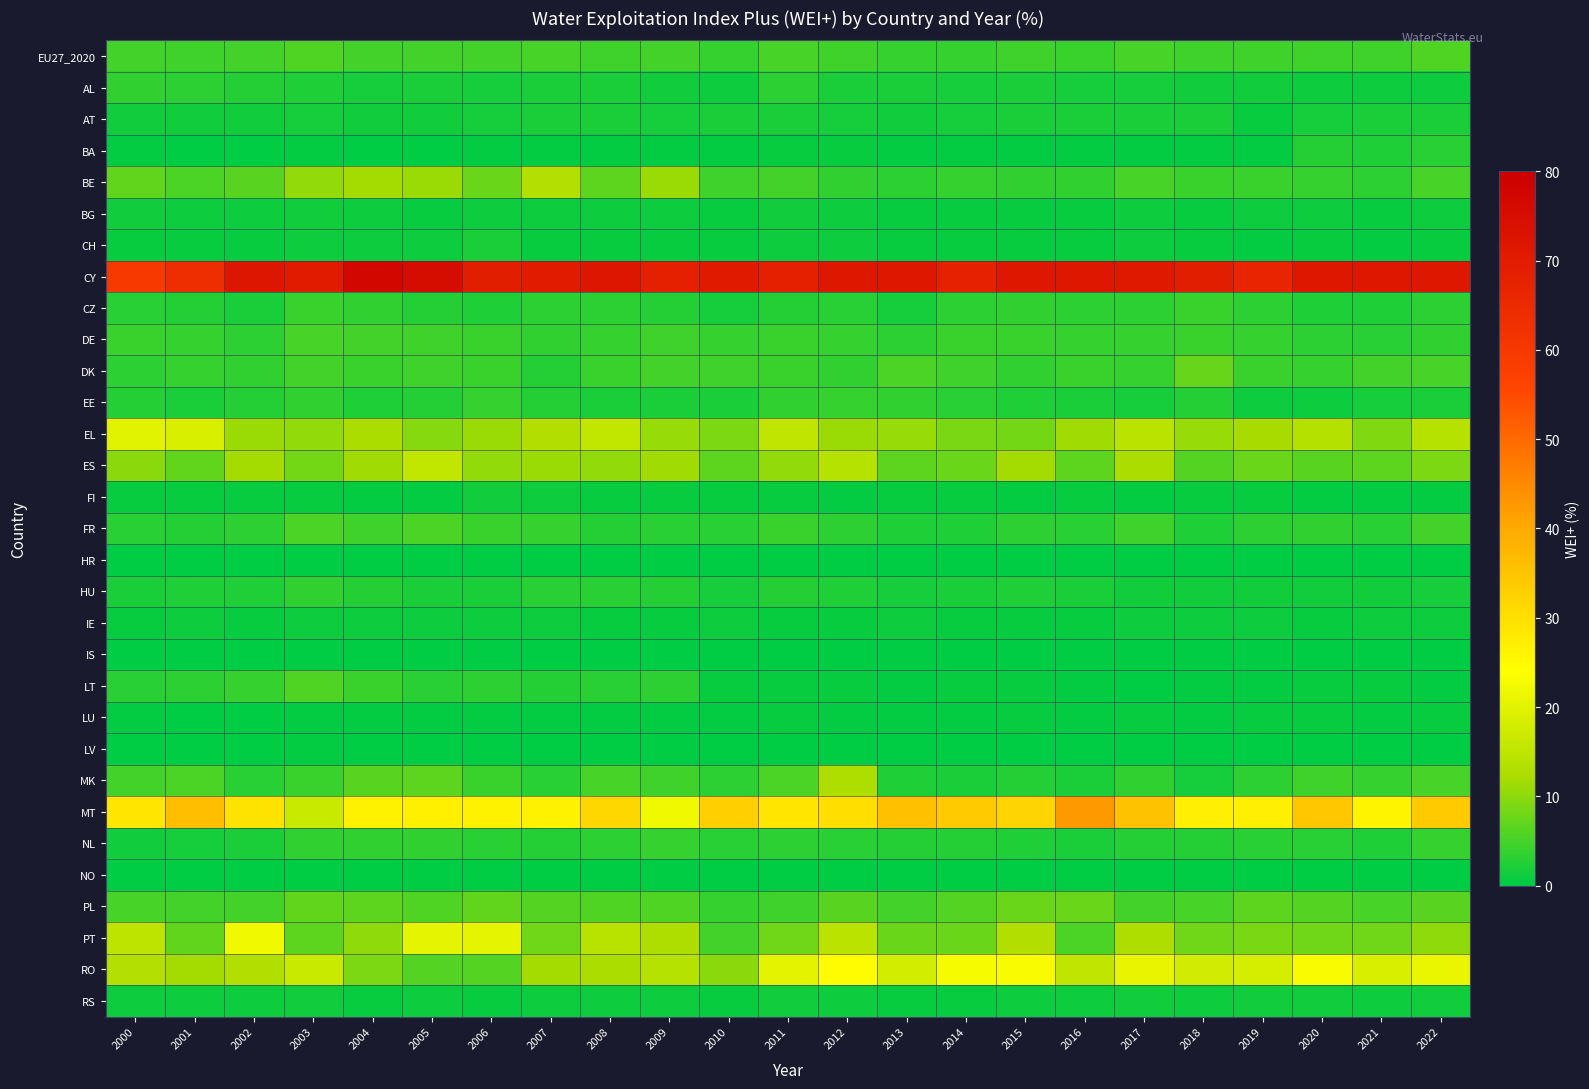

Rank the series by their maximum value, from highest to lowest.

CY, MT, RO, PT, EL, ES, BE, MK, PL, DK, LT, EU27_2020, FR, DE, CZ, EE, NL, HU, AL, BA, CH, AT, BG, RS, FI, IE, LU, LV, HR, NO, IS